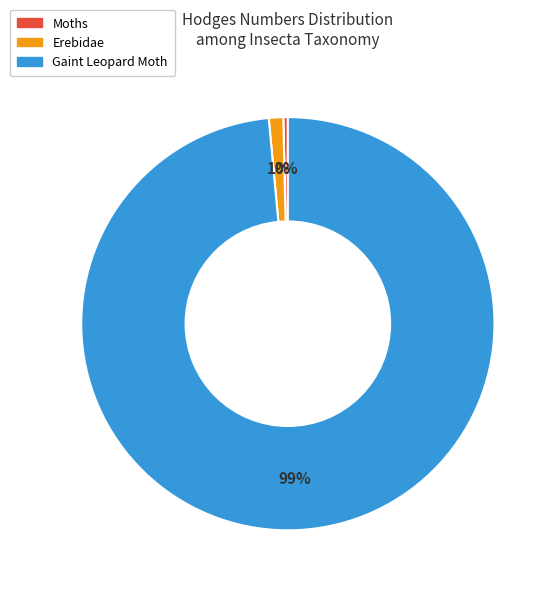

Does any single category account for the majority?

Yes